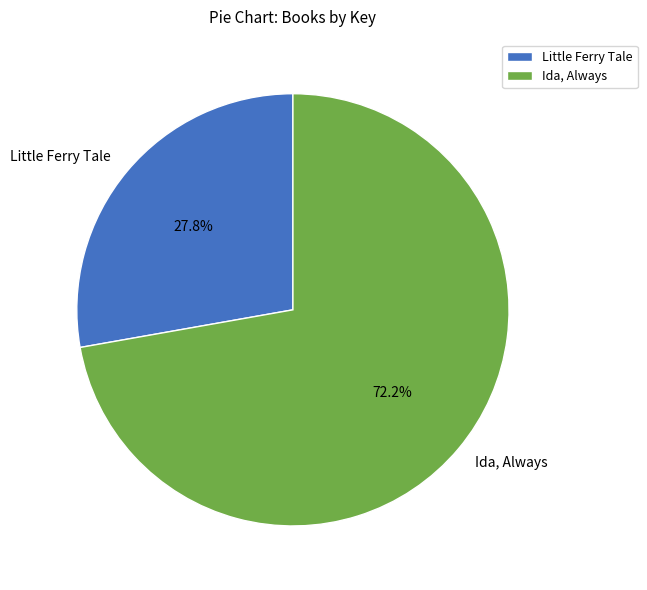

What percentage is NOT represented by Ida, Always?

27.8%